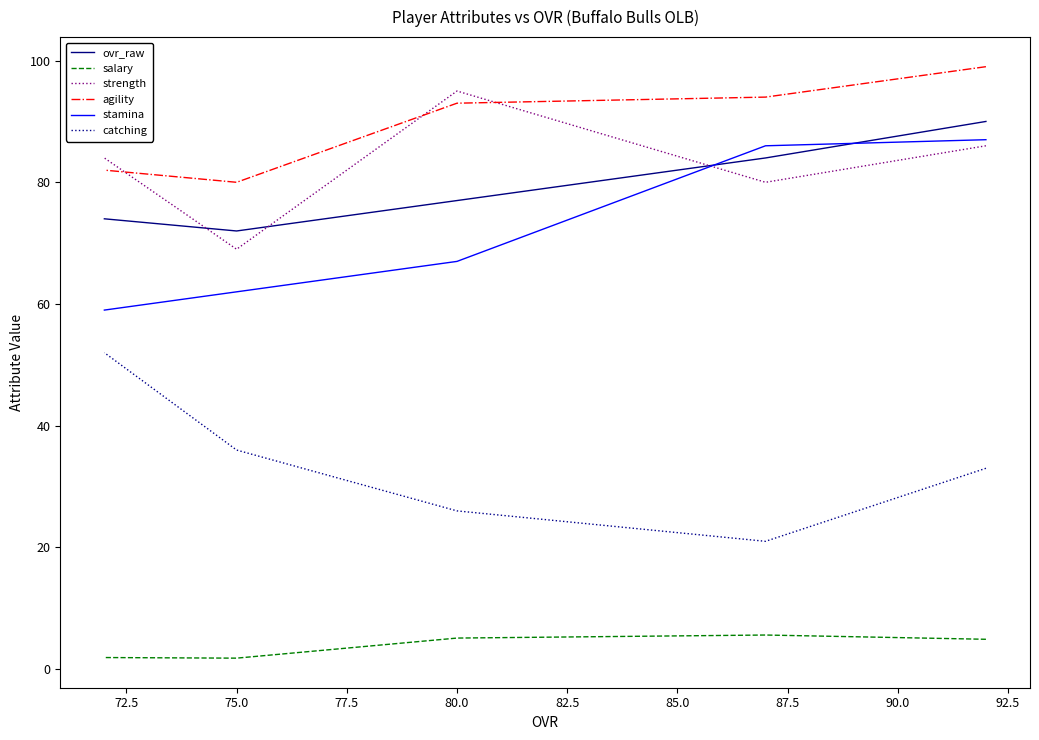

How many values in the catching series exceed 33?

2